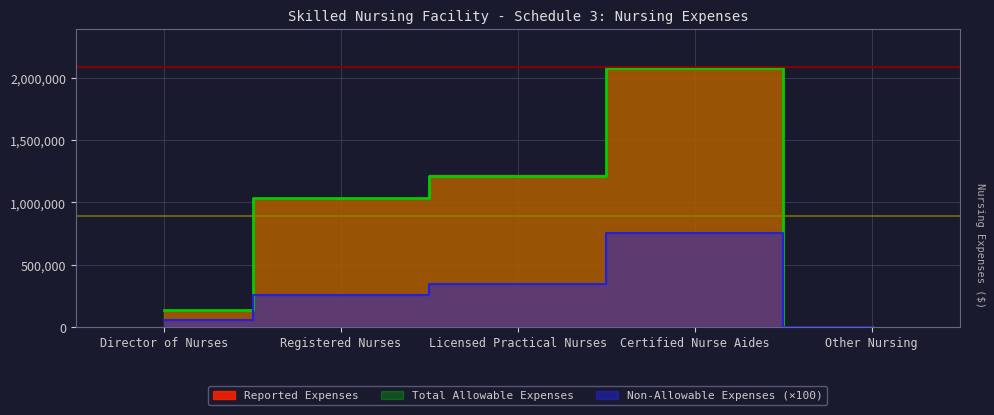

How many interior local peaks does the Reported Expenses series have?

1